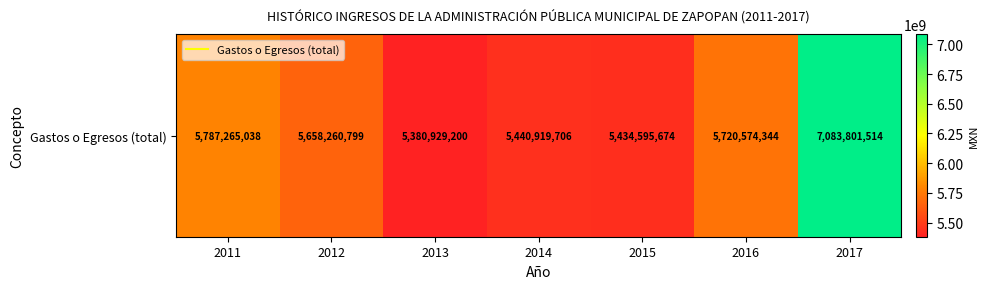

At which category does the chart reach its minimum across all series?

2013